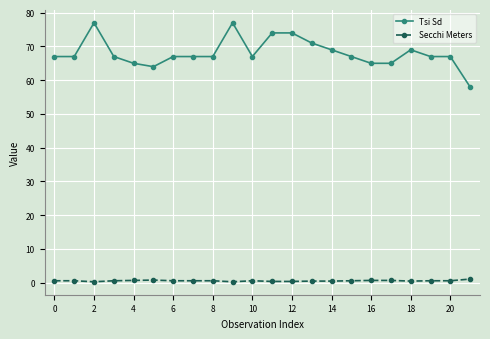

What is the sum of all Tsi Sd values?

1498.0